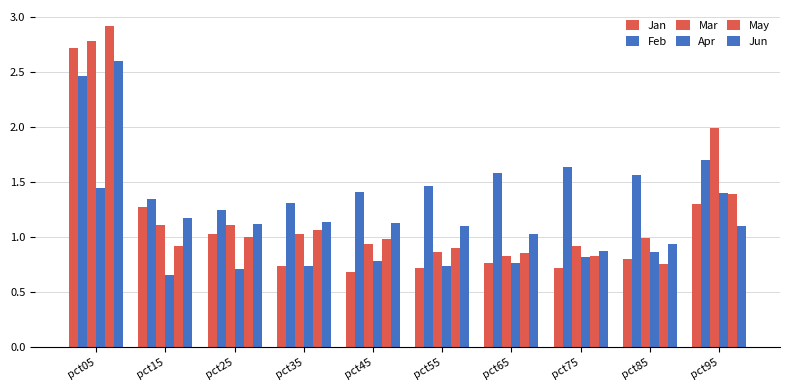

Reading left to right, what are all the values shown in this chart?

Jan: pct05=2.7	pct15=1.3	pct25=1.0	pct35=0.7	pct45=0.7	pct55=0.7	pct65=0.8	pct75=0.7	pct85=0.8	pct95=1.3
Feb: pct05=2.5	pct15=1.3	pct25=1.2	pct35=1.3	pct45=1.4	pct55=1.5	pct65=1.6	pct75=1.6	pct85=1.6	pct95=1.7
Mar: pct05=2.8	pct15=1.1	pct25=1.1	pct35=1.0	pct45=0.9	pct55=0.9	pct65=0.8	pct75=0.9	pct85=1.0	pct95=2.0
Apr: pct05=1.4	pct15=0.7	pct25=0.7	pct35=0.7	pct45=0.8	pct55=0.7	pct65=0.8	pct75=0.8	pct85=0.9	pct95=1.4
May: pct05=2.9	pct15=0.9	pct25=1.0	pct35=1.1	pct45=1.0	pct55=0.9	pct65=0.9	pct75=0.8	pct85=0.8	pct95=1.4
Jun: pct05=2.6	pct15=1.2	pct25=1.1	pct35=1.1	pct45=1.1	pct55=1.1	pct65=1.0	pct75=0.9	pct85=0.9	pct95=1.1